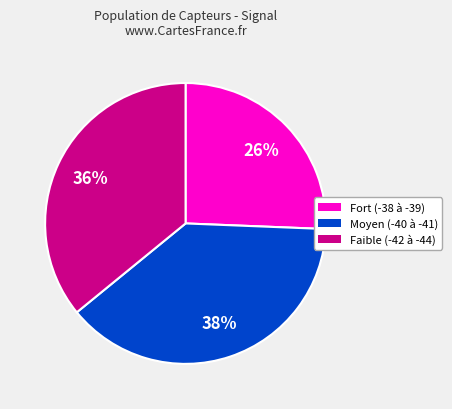

Is there a majority slice in this chart?

No